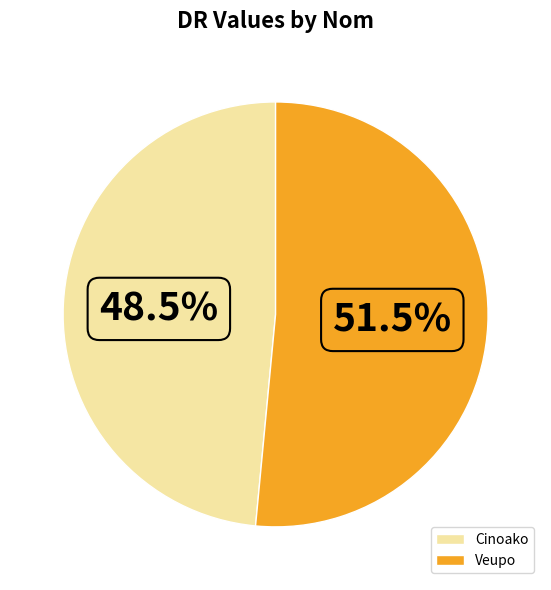

What is the majority slice?

Veupo